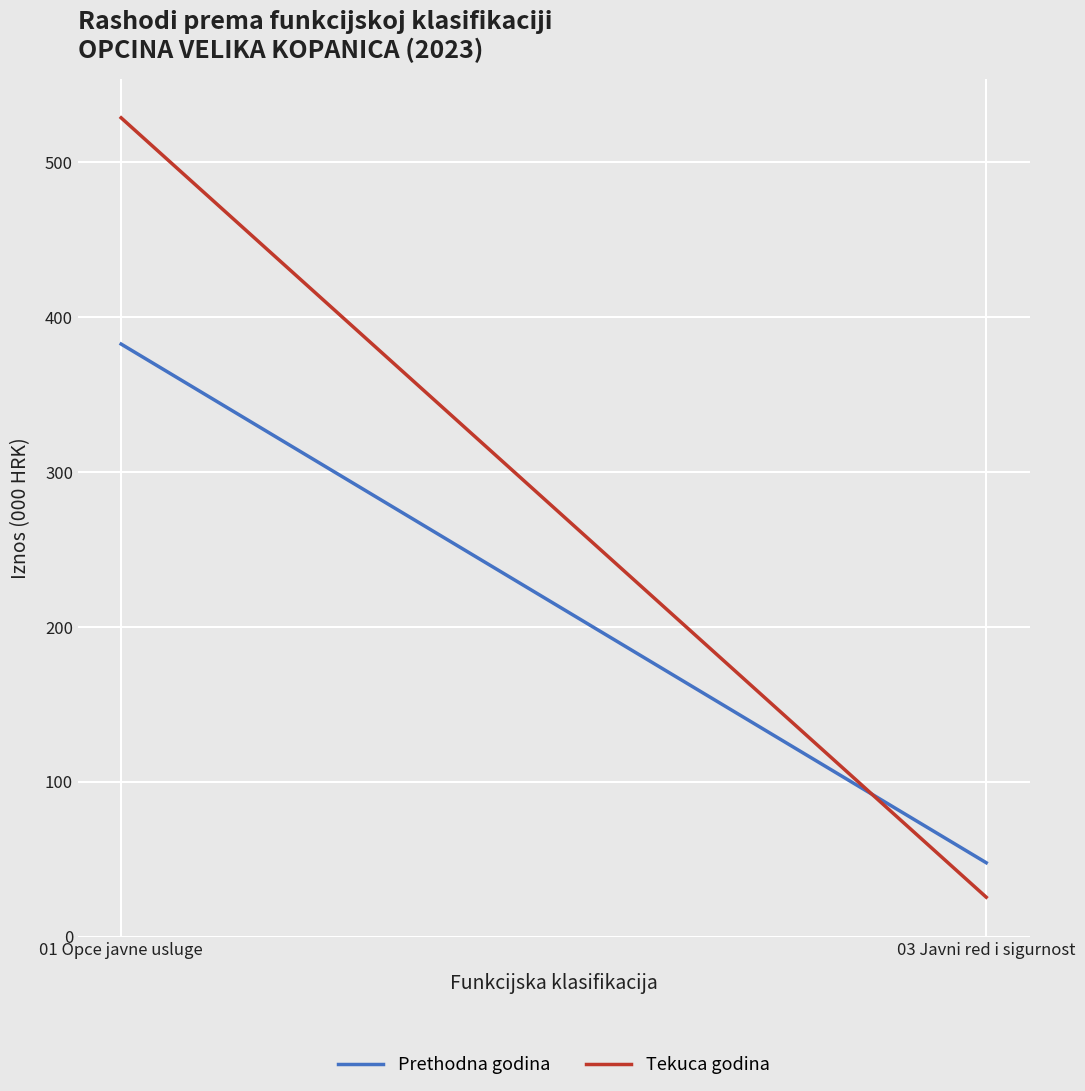

Which series has the largest range (max minus min)?

Tekuca godina